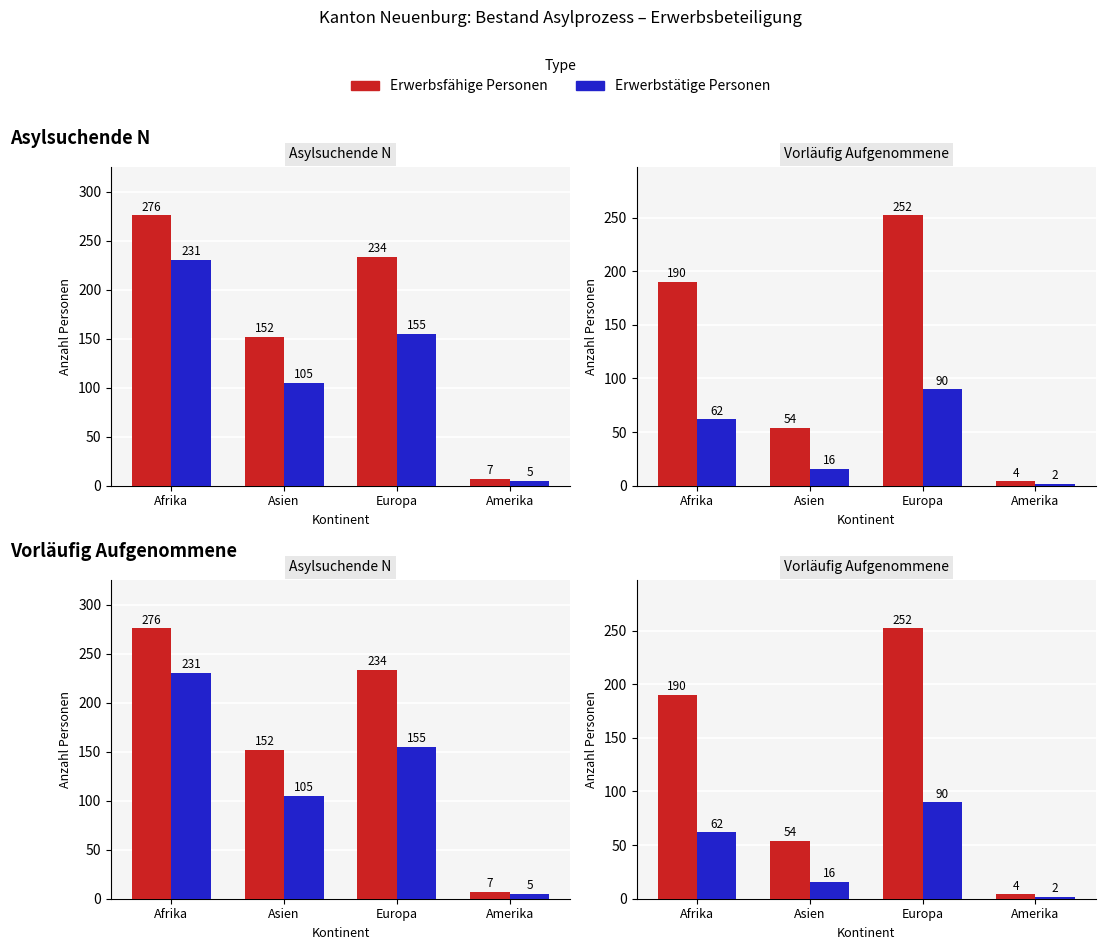

At which category does the chart reach its peak across all series?

Europa